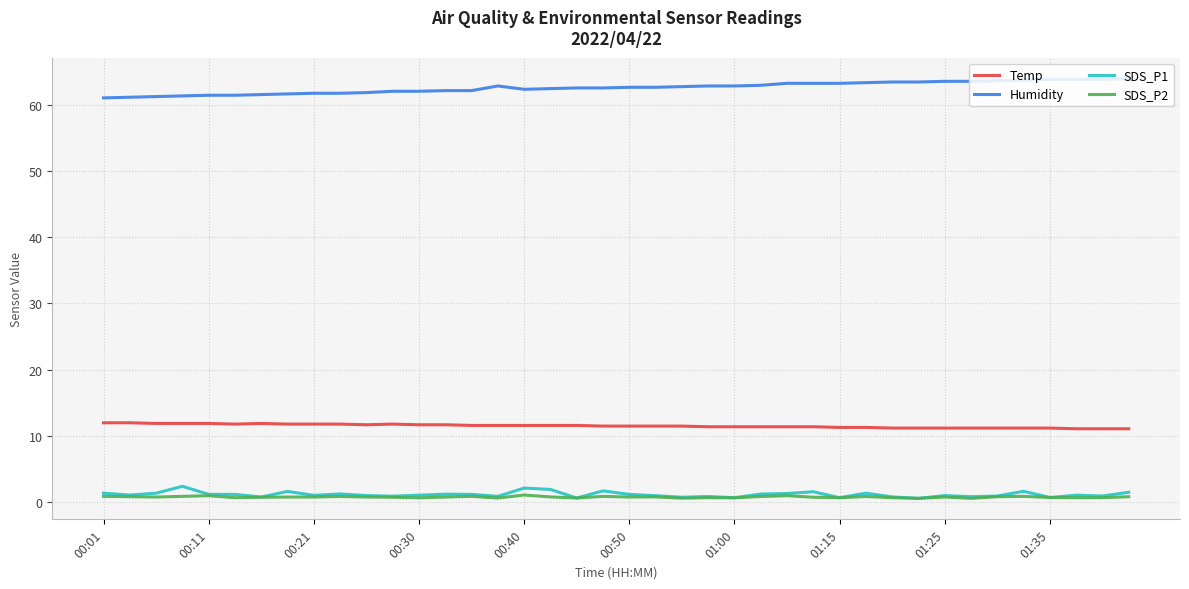

Which series has the largest total across all categories?

Humidity